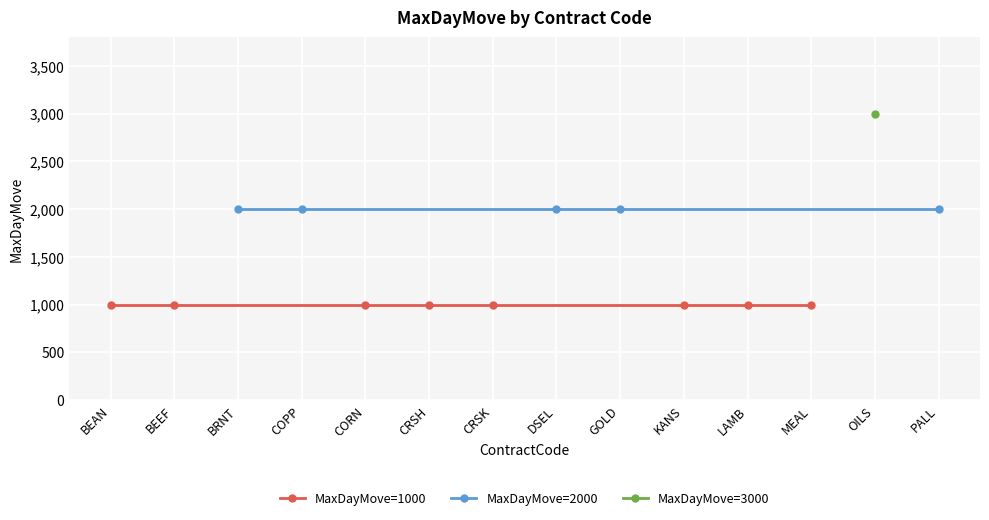

List the series in order of their peak value, highest first.

3000, 2000, 1000